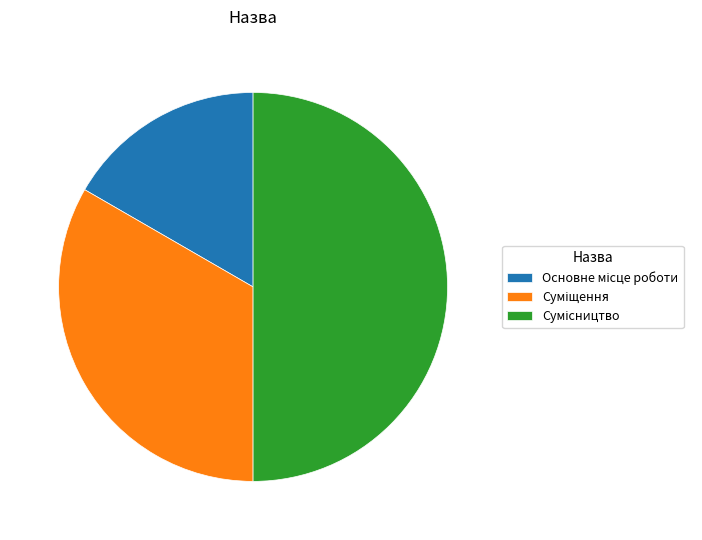

How many slices are in this pie chart?

3